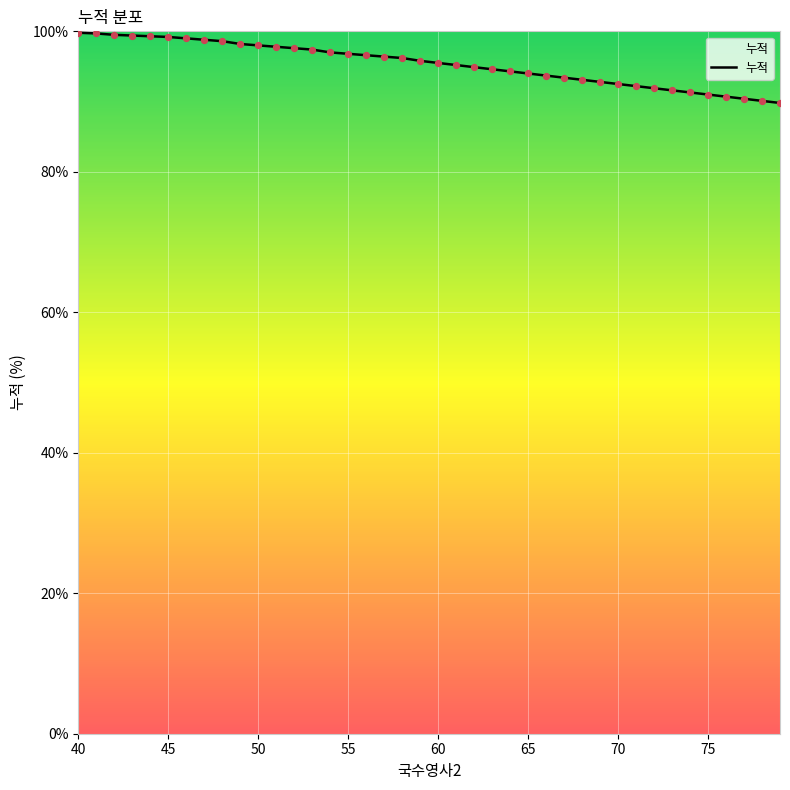

What is the minimum value shown in the chart?

89.8